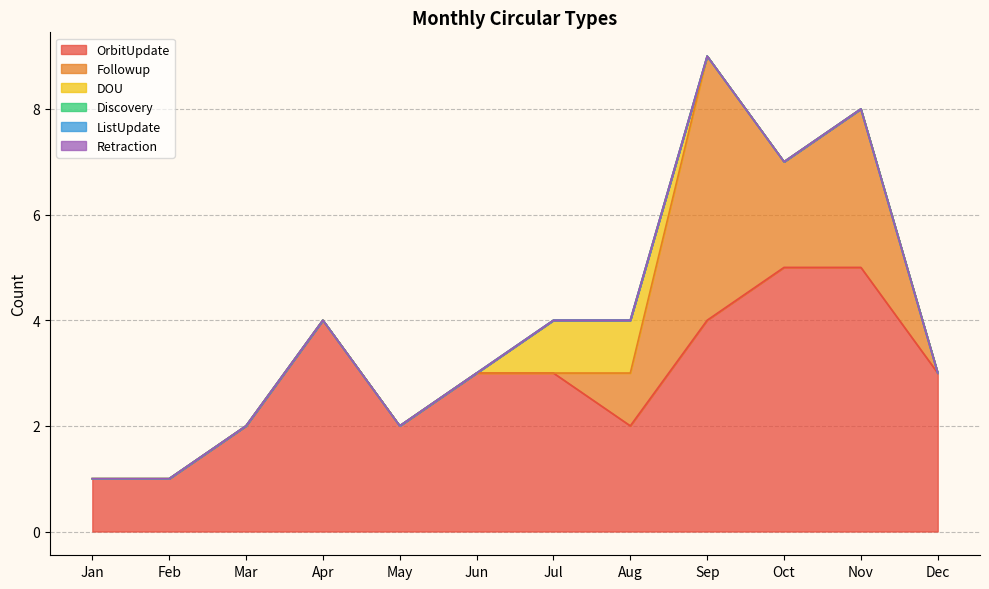

What is the average value of the OrbitUpdate series?

3